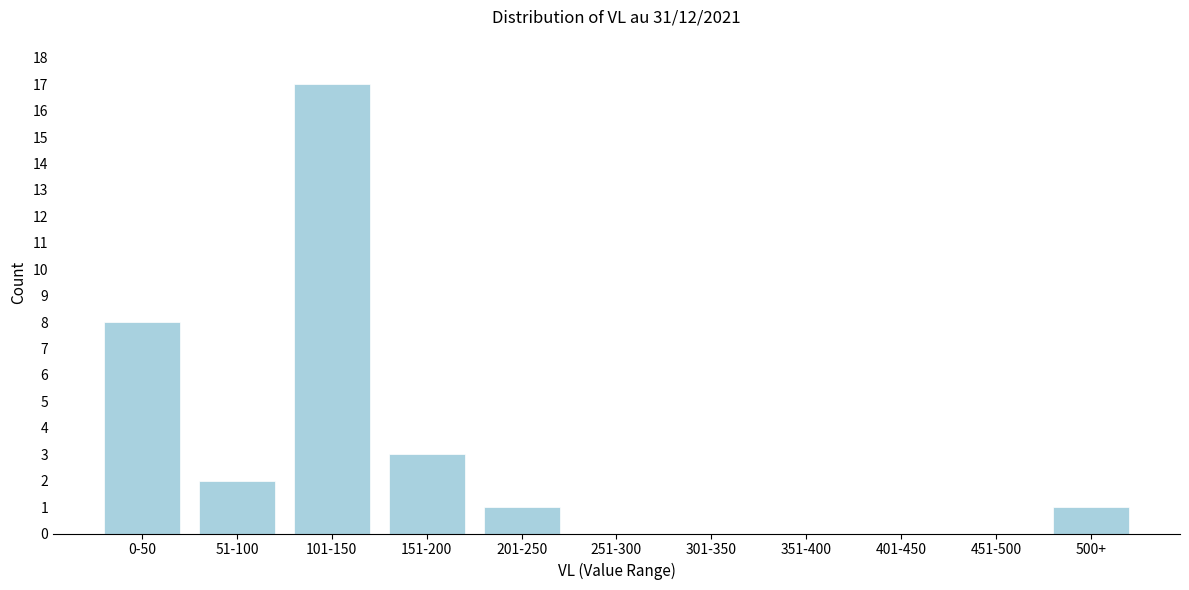

Reading left to right, list all the values displayed in this chart.

0-50=8	51-100=2	101-150=17	151-200=3	201-250=1	251-300=0	301-350=0	351-400=0	401-450=0	451-500=0	500+=1